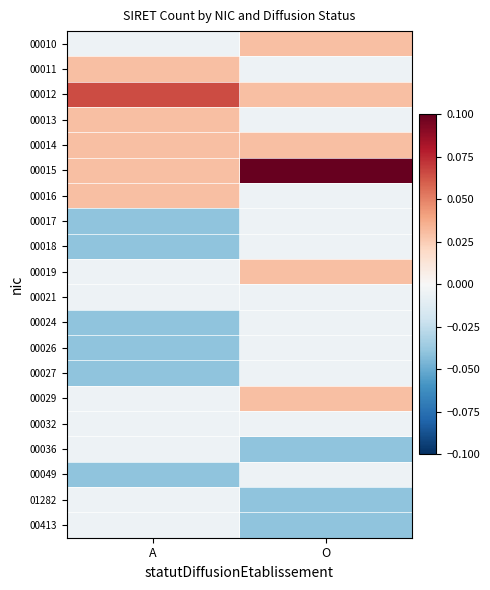

Rank the series at O from lowest to highest value.

00036, 01282, 00413, 00011, 00013, 00016, 00017, 00018, 00021, 00024, 00026, 00027, 00032, 00049, 00010, 00012, 00014, 00019, 00029, 00015